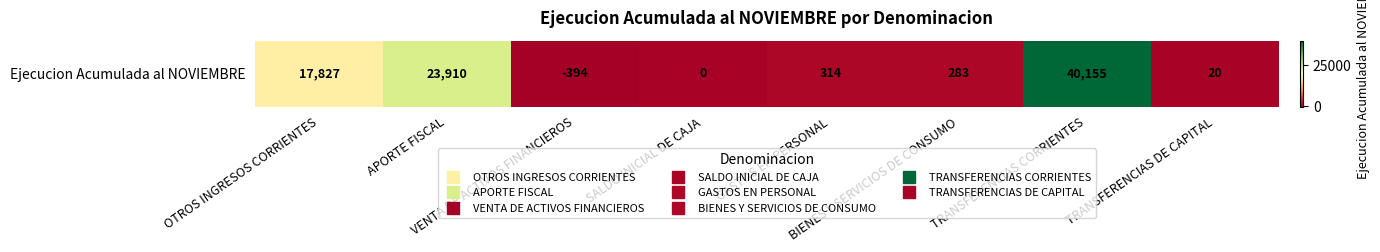

What is the smallest value displayed?

-394